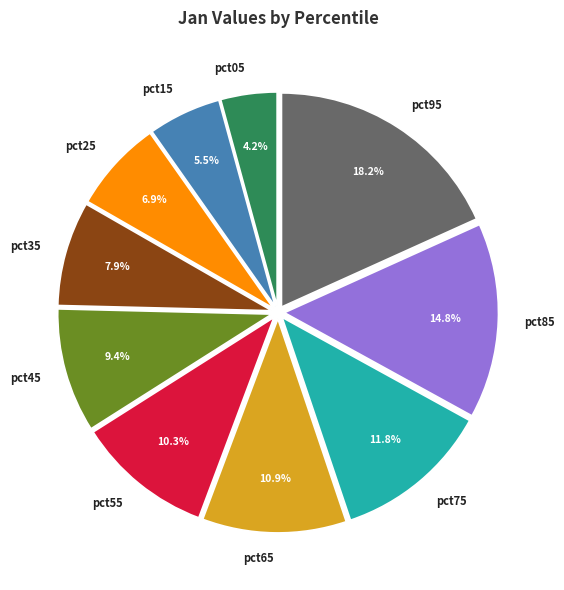

Do pct75 and pct95 together represent more than half of the pie?

No